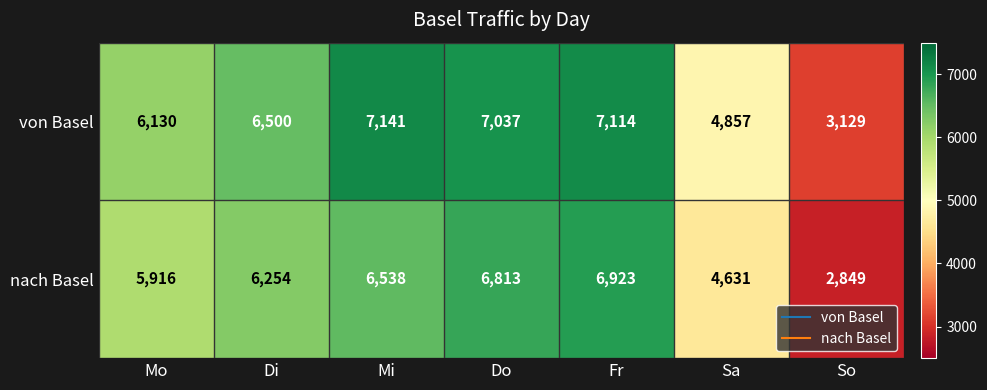

What value does the nach Basel series have at Do, to the nearest 50?

6800